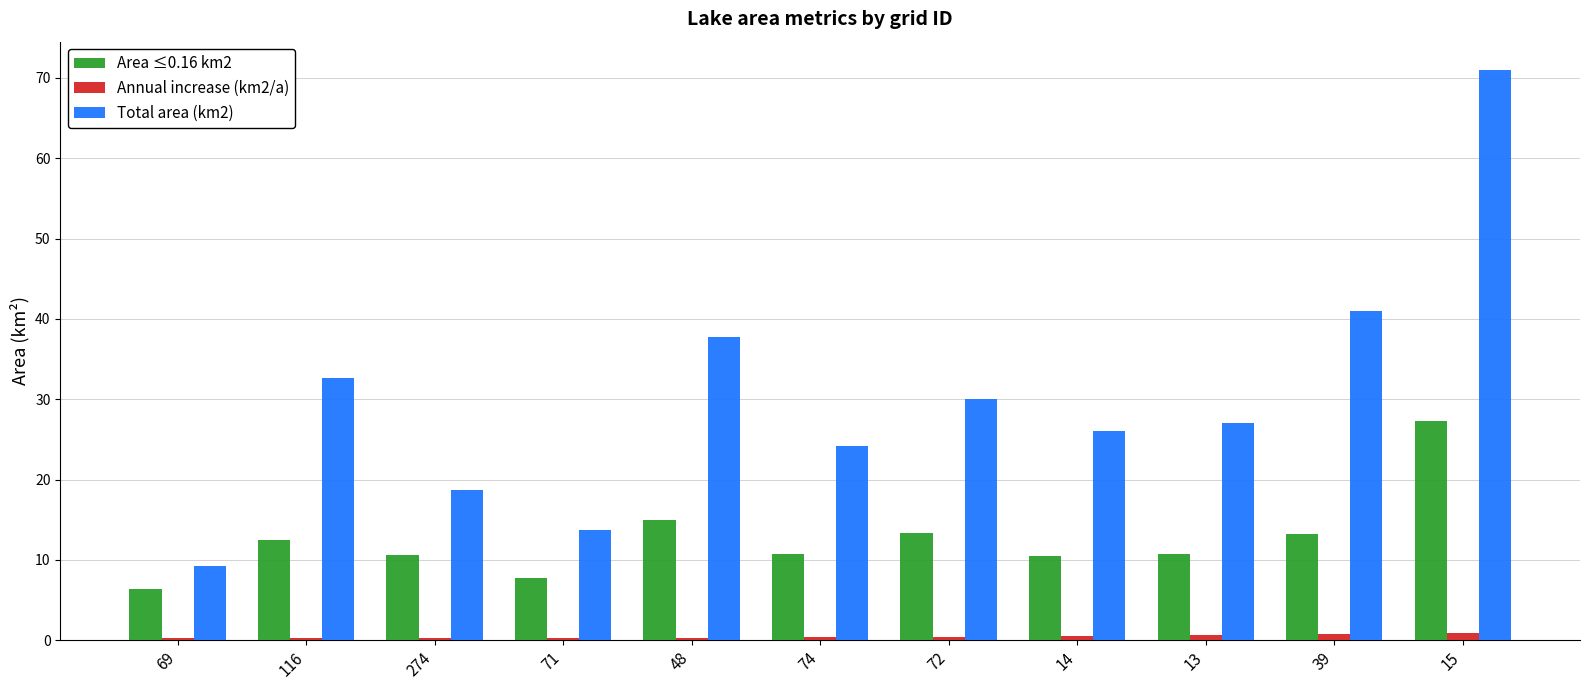

Which series has the widest spread of values?

Total area (km2)